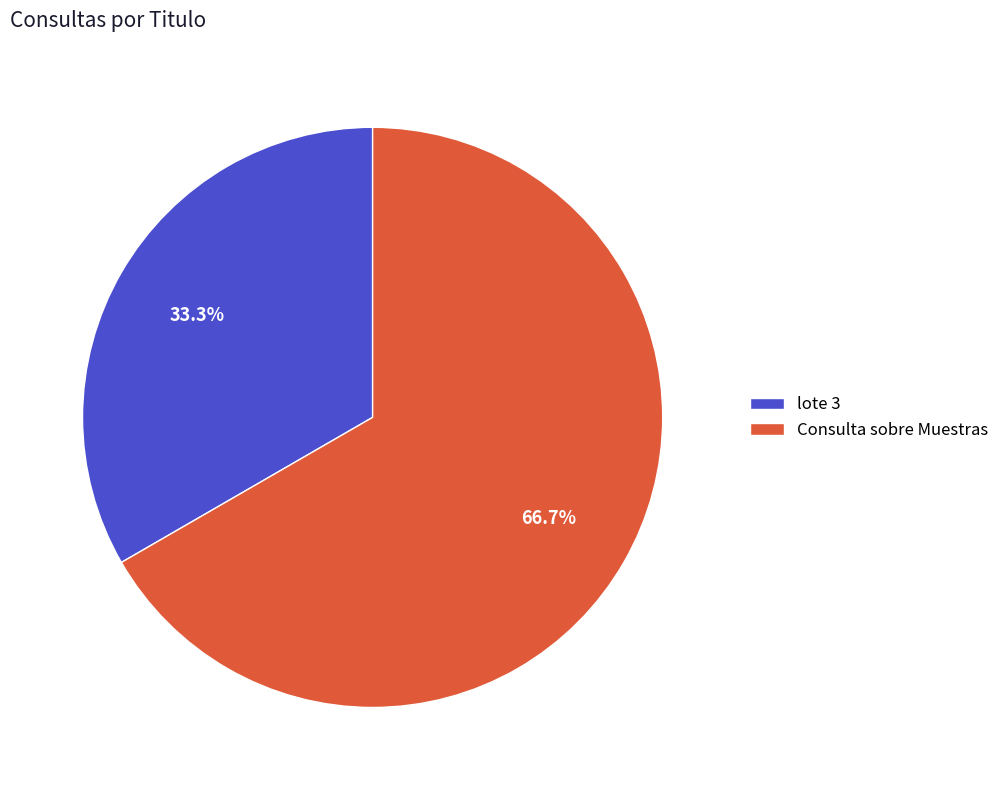

To the nearest percent, what portion does Consulta sobre Muestras represent?

67%